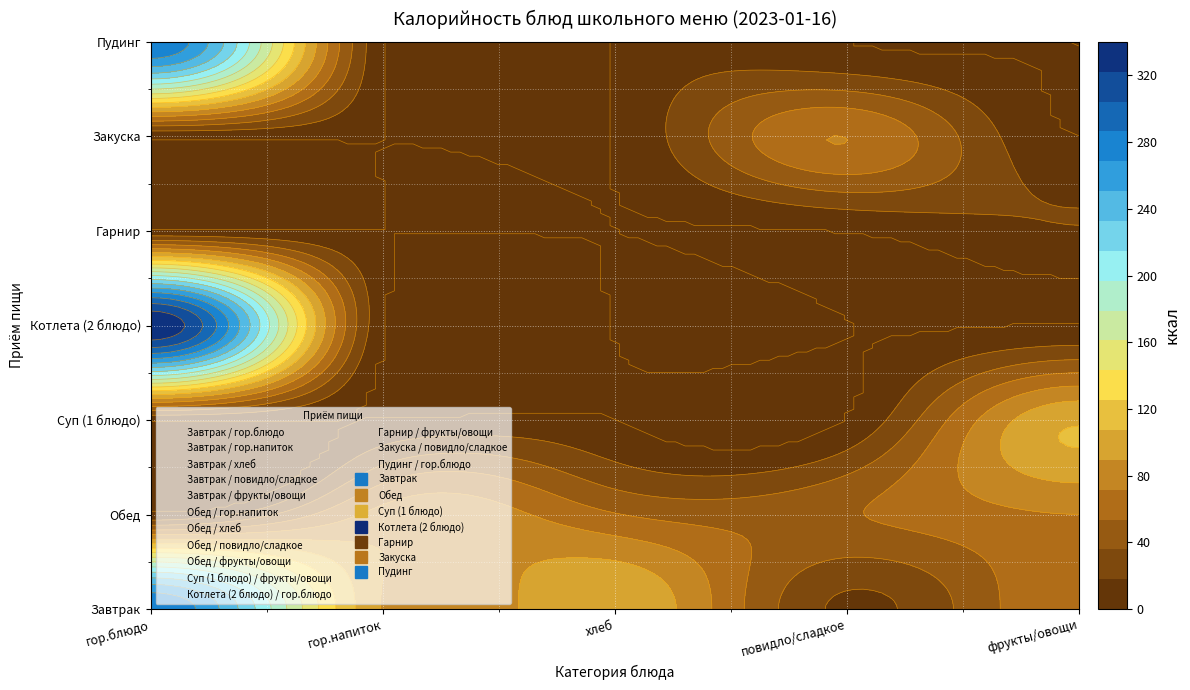

What is the sum of the Завтрак values at фрукты and гор.блюдо?

354.5